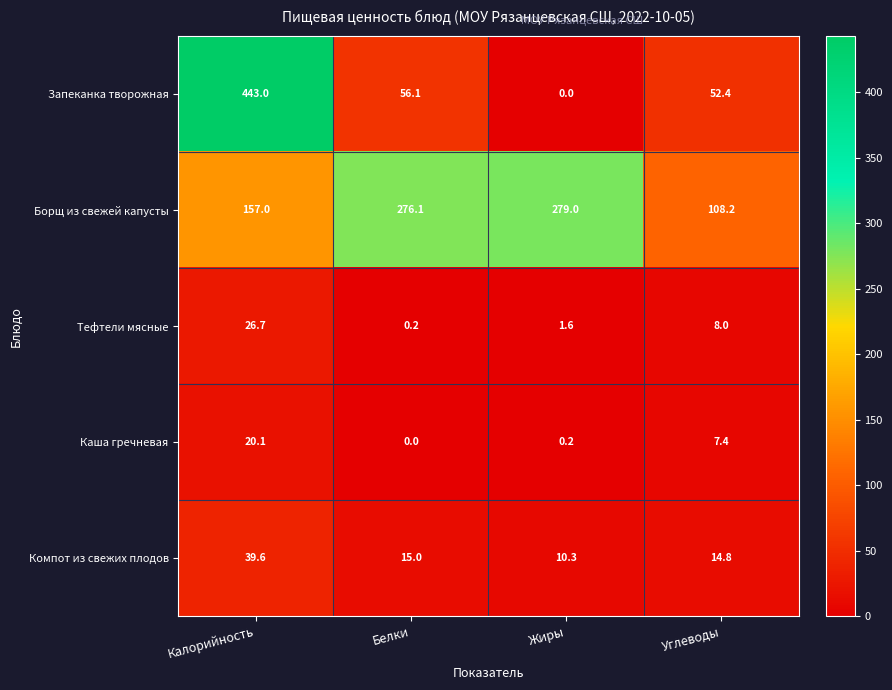

Which series has the largest range (max minus min)?

Запеканка творожная